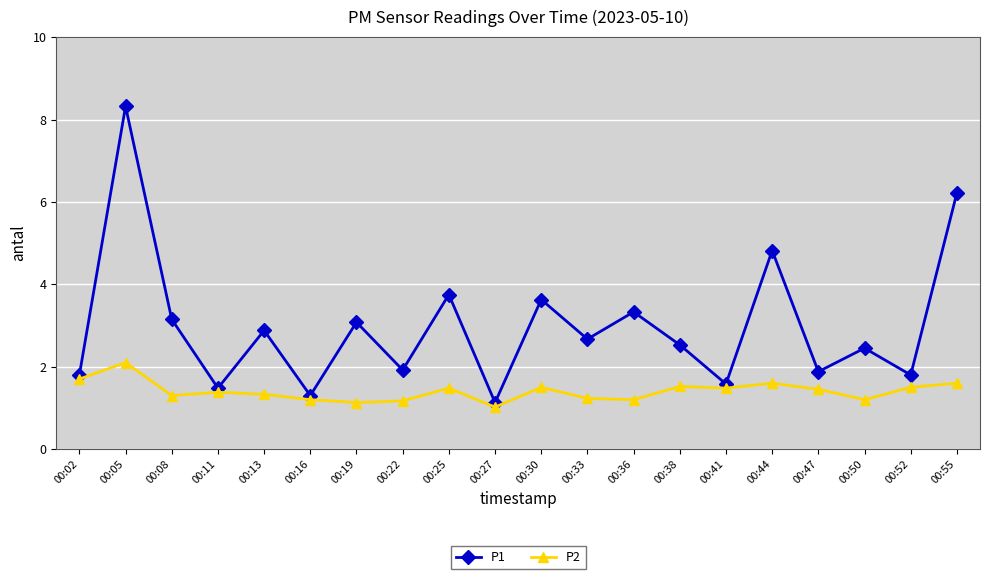

List the series in order of their overall mean, lowest first.

P2, P1